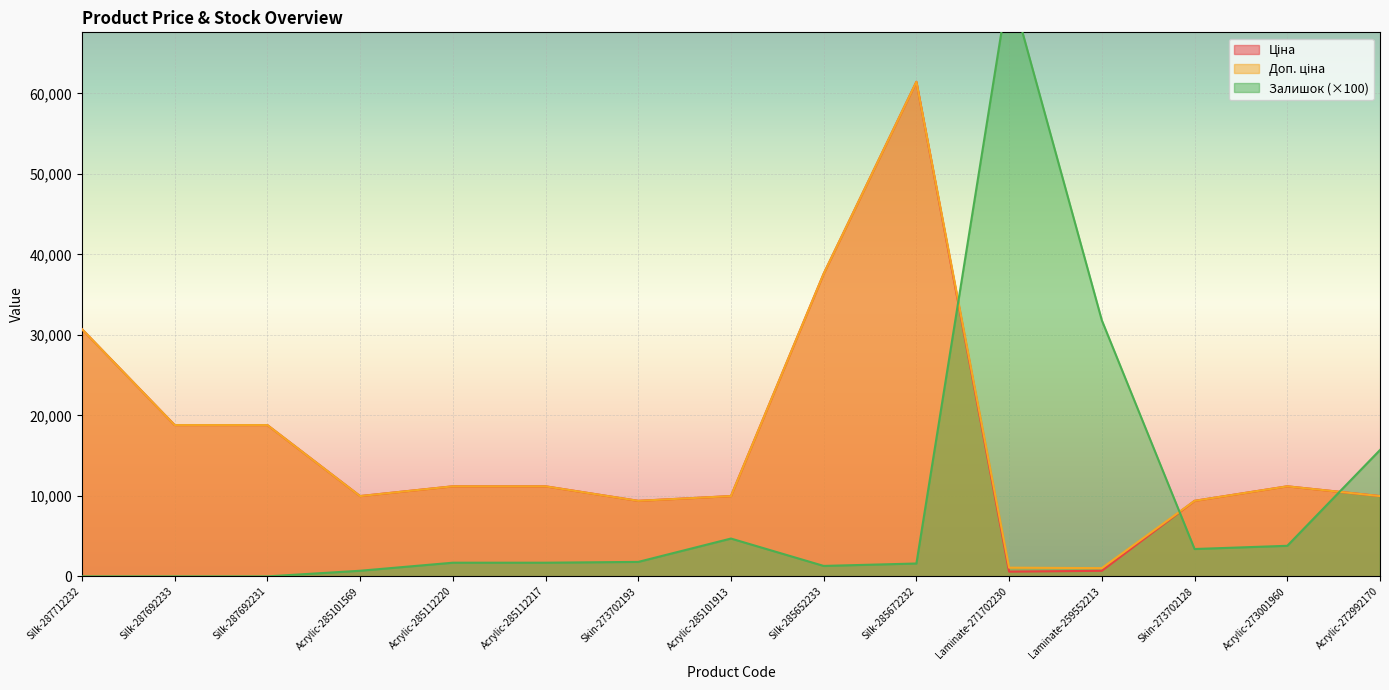

How many intersections are there between Залишок and Доп. ціна?

3